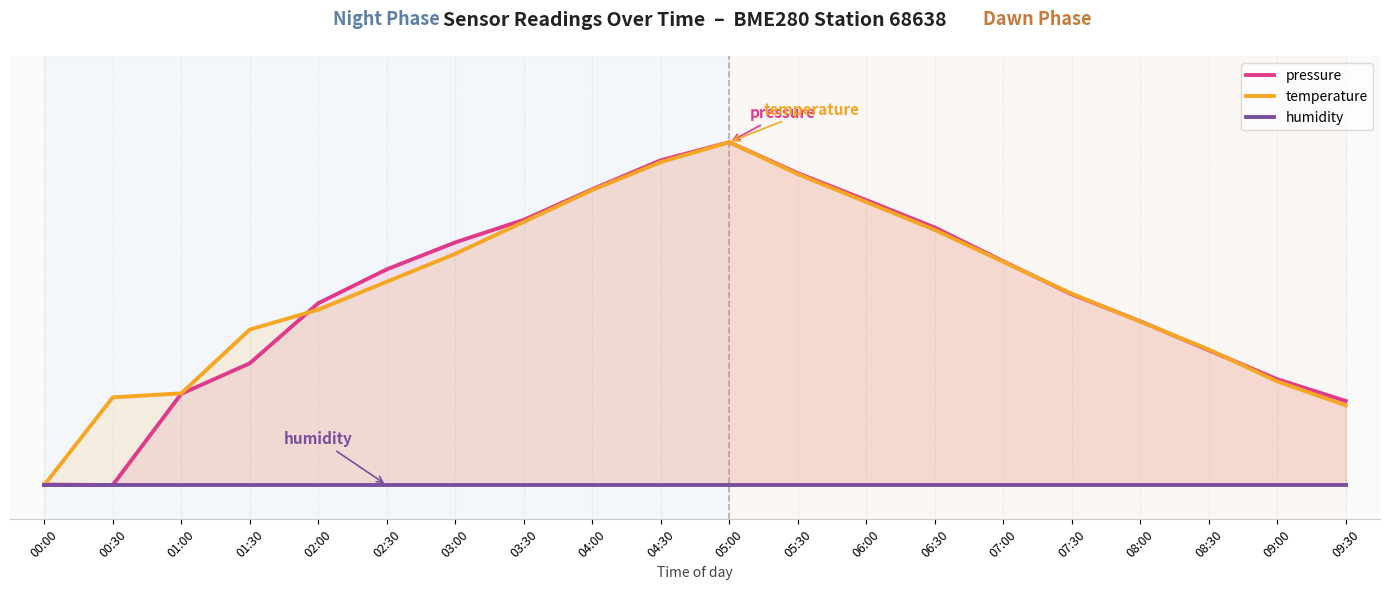

The value of temperature at 02:00 is 0.5. True or false?

True